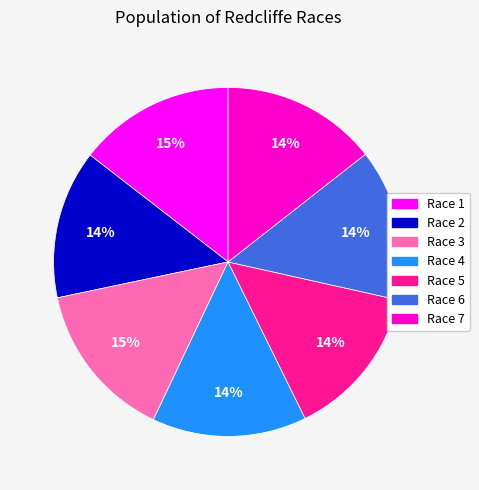

Does Race 4 represent more than half of the total?

No